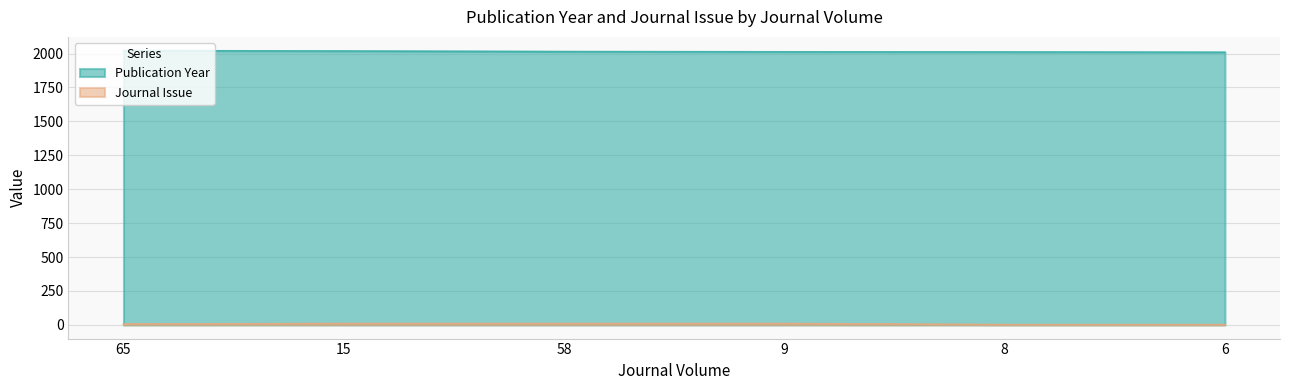

What are all the series names shown in the legend?

Publication Year, Journal Issue